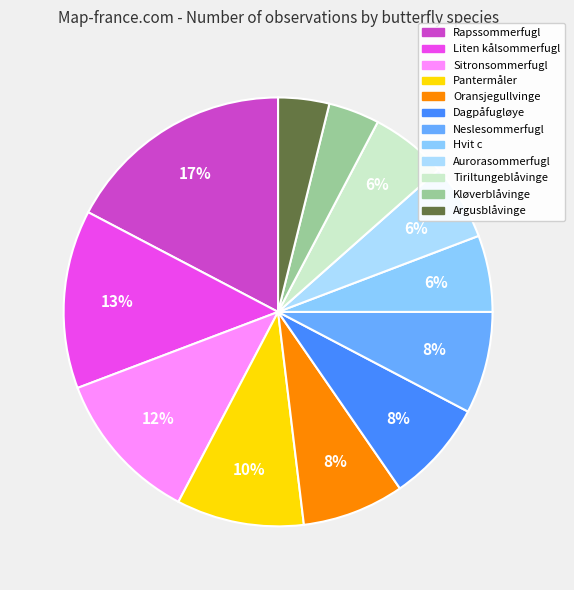

Count the number of slices in the pie.

12